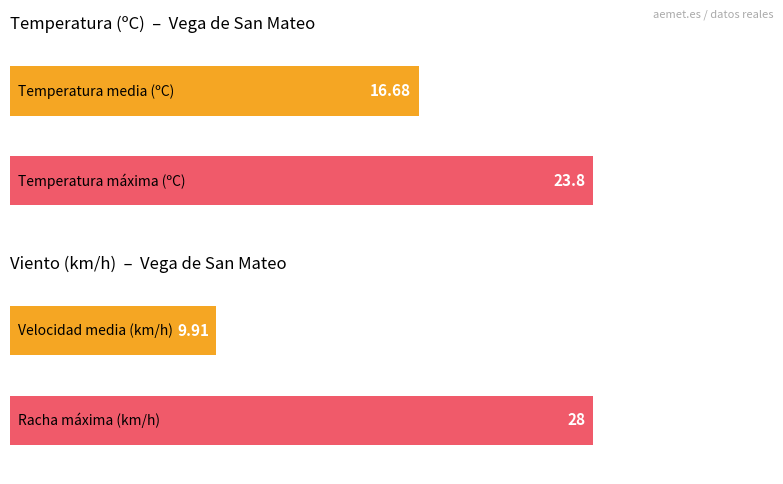

What is the difference between the maximum and minimum values in the Racha (km/h) series?

18.0